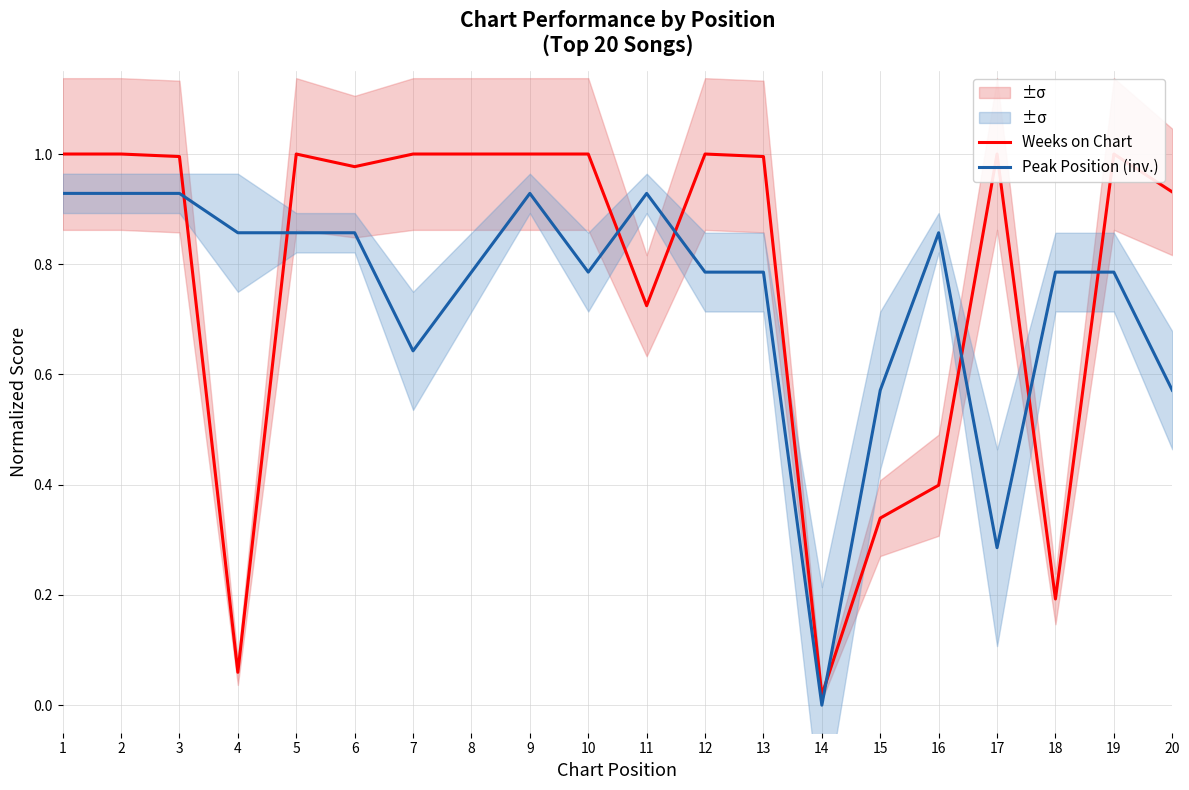

List the labels in order of Peak Position (inv.) value, smallest first.

14, 17, 15, 20, 7, 8, 10, 12, 13, 18, 19, 4, 5, 6, 16, 1, 2, 3, 9, 11